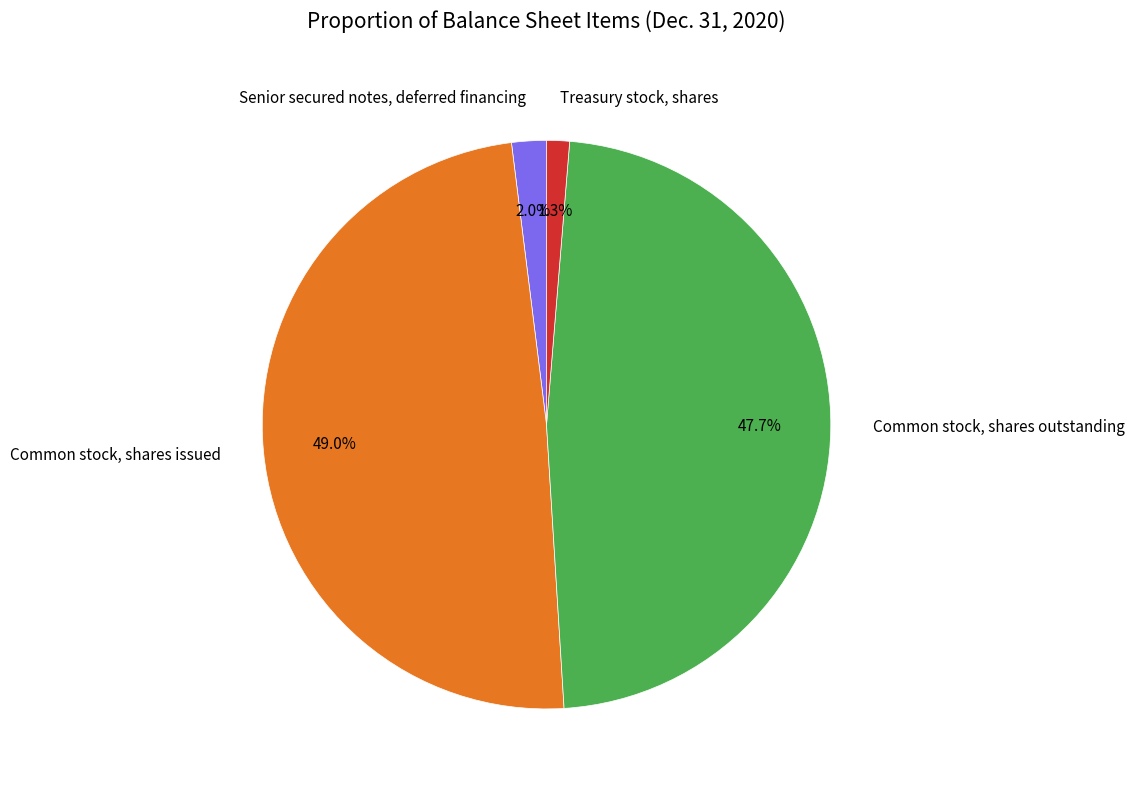

True or false: Common stock, shares issued accounts for 49% of the total.

True